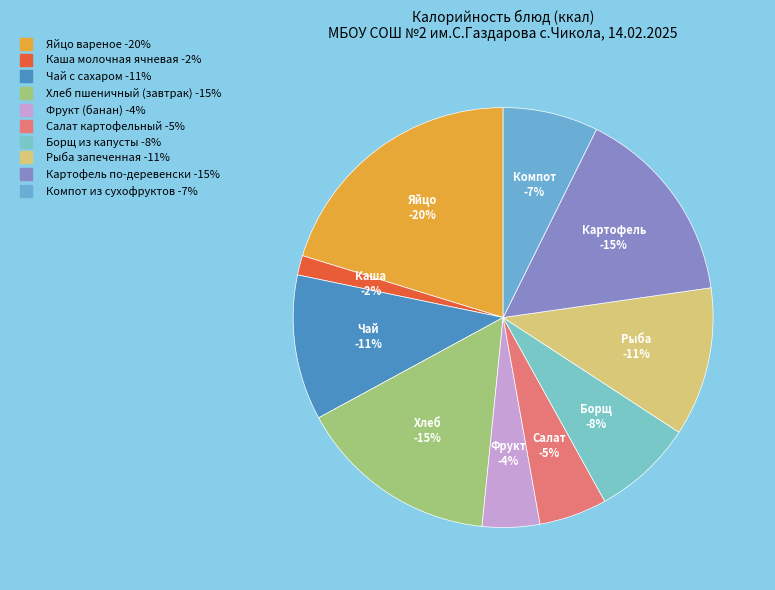

The Яйцо вареное slice represents 34% of the pie. True or false?

False